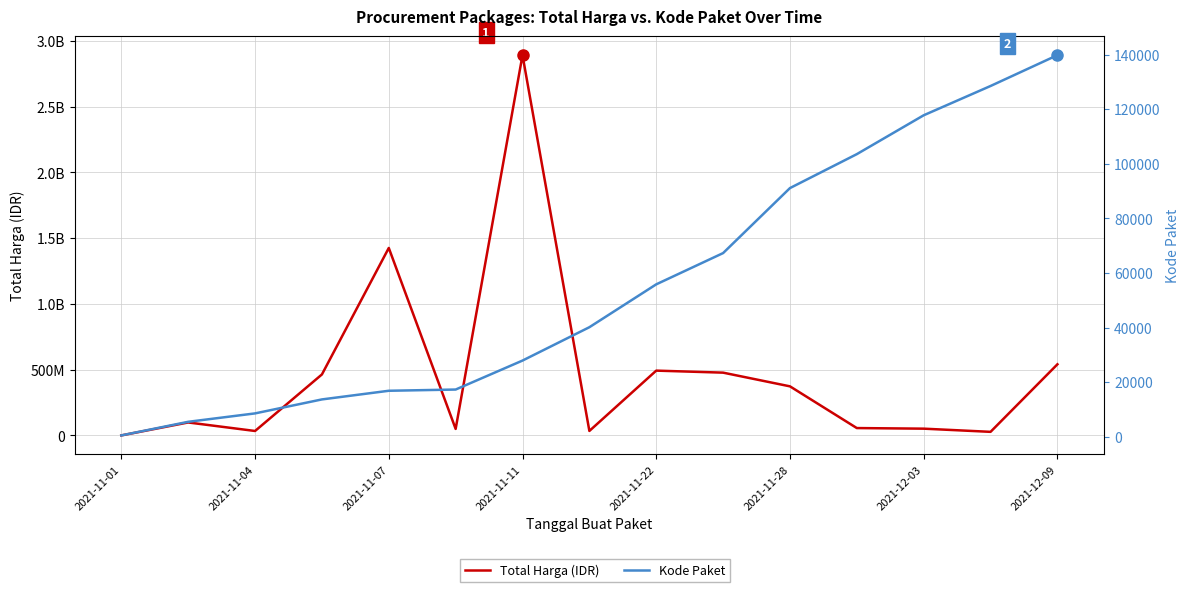

What are all the series names shown in the legend?

Total Harga (IDR), Kode Paket